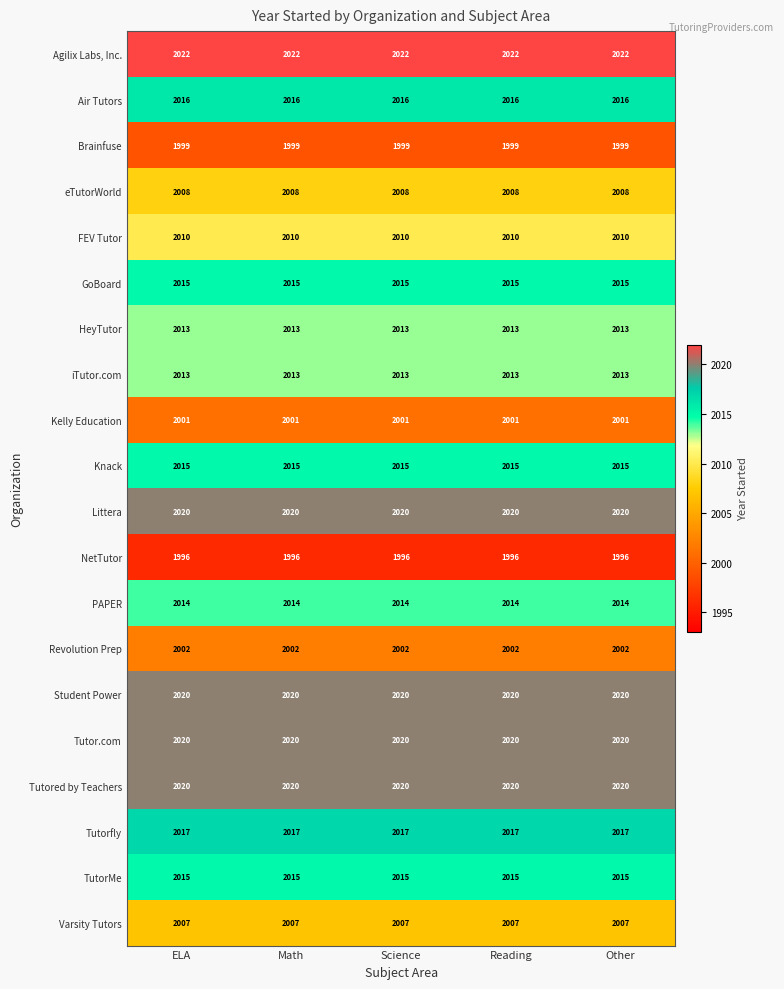

What is the spread (max minus min) of values at ELA?

26